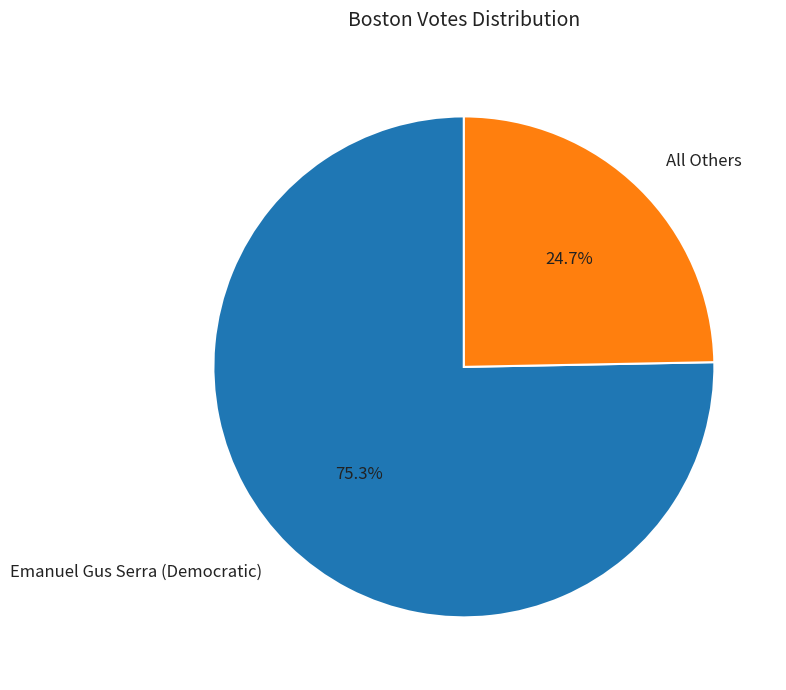

How many segments does this pie chart have?

2